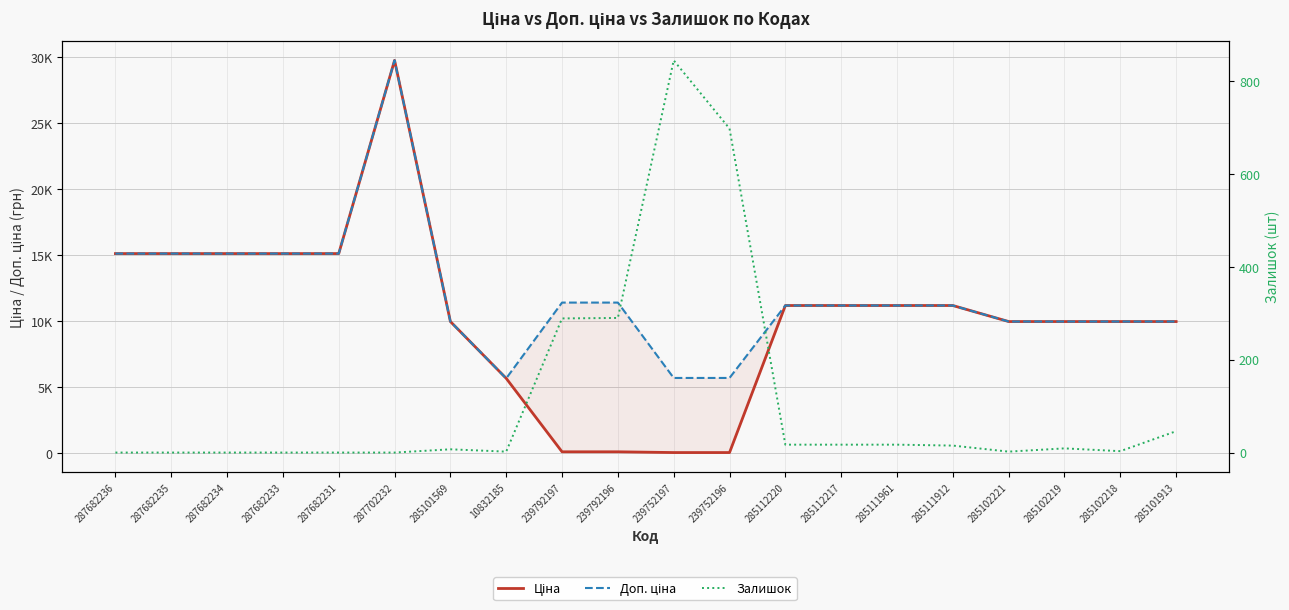

How many values in the Залишок series are below 9?

10